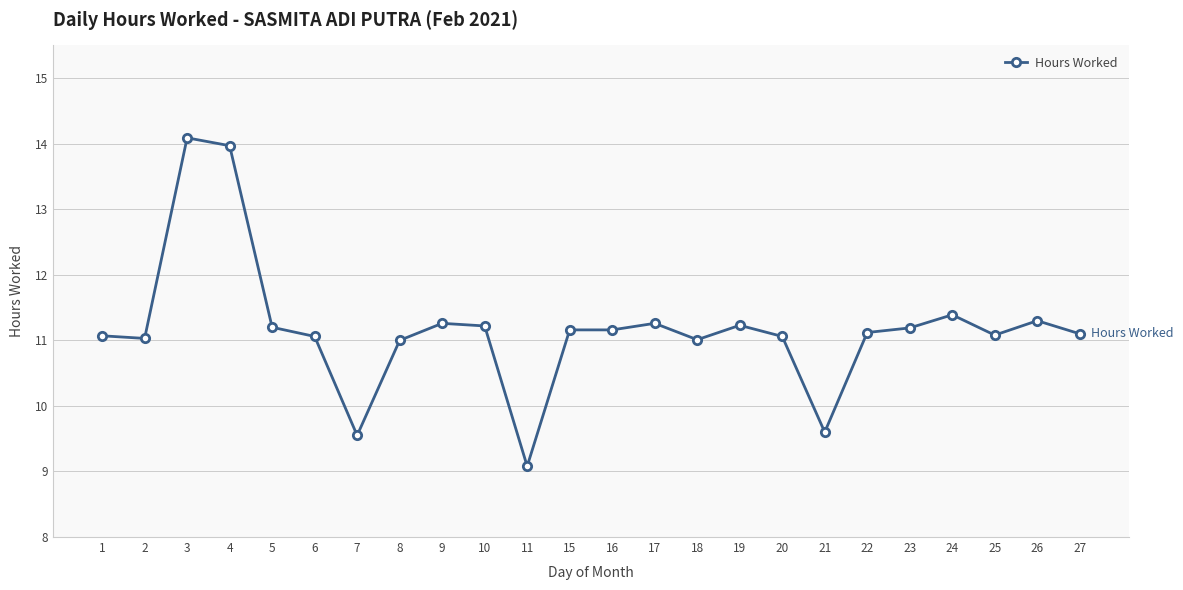

At which label does the data first exceed 11?

1